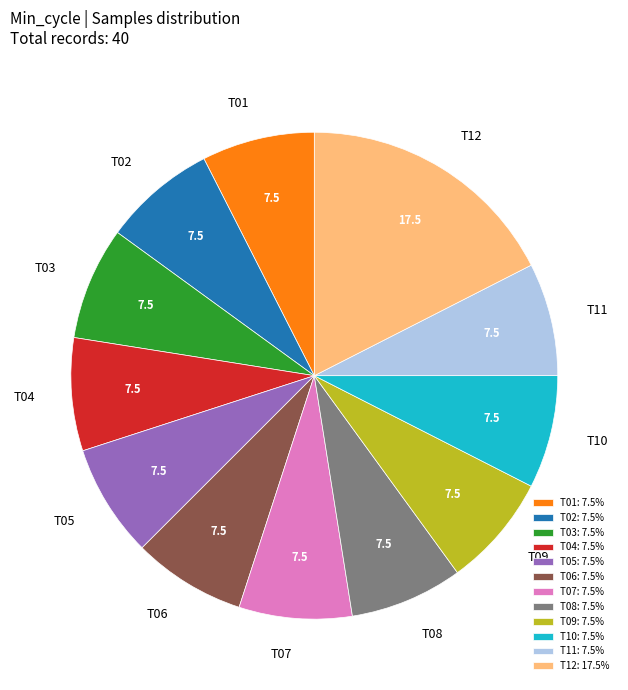

Is there any slice that represents more than half of the pie?

No